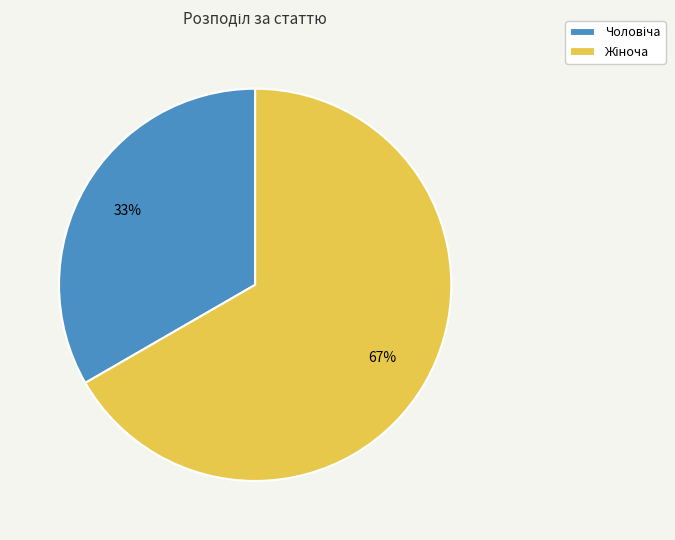

Is there a majority slice in this chart?

Yes